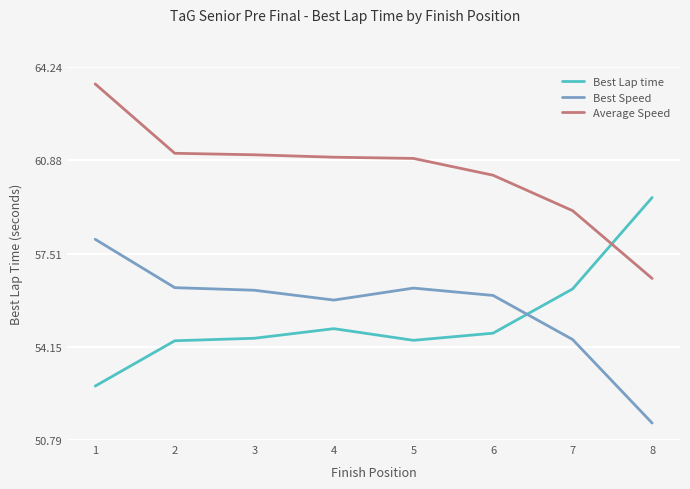

At 4, list the series in order from smallest to largest.

Best Lap time, Best Speed, Average Speed